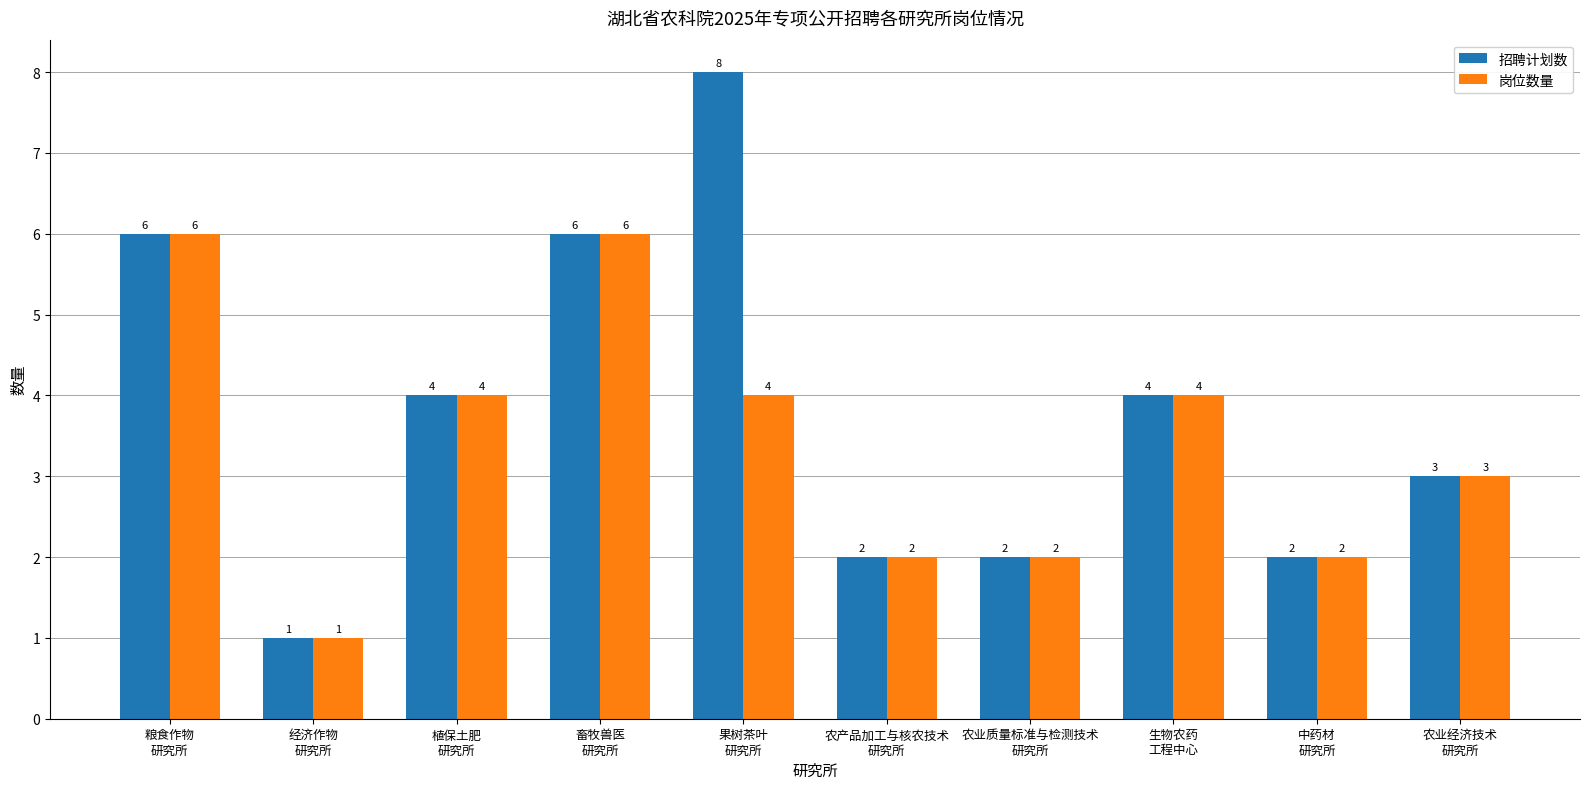

Which series has the largest total across all categories?

招聘计划数